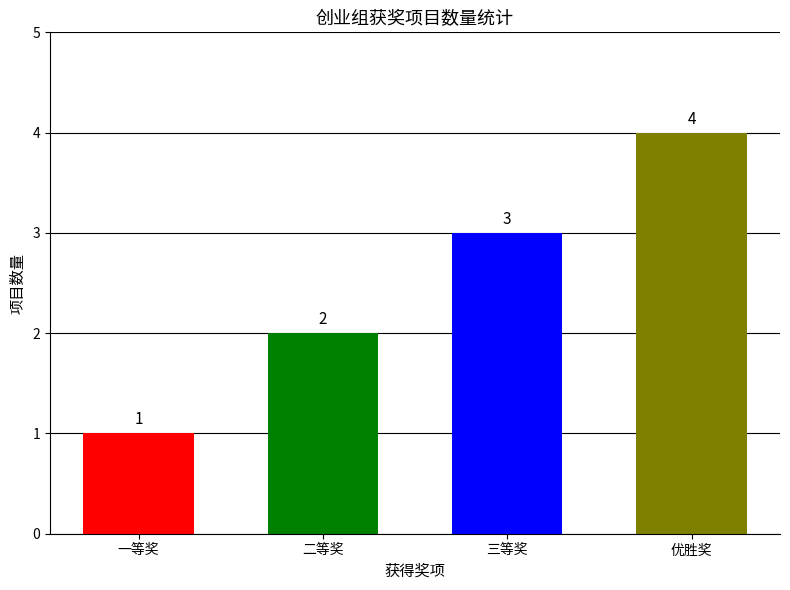

The value at 优胜奖 is 2. True or false?

False